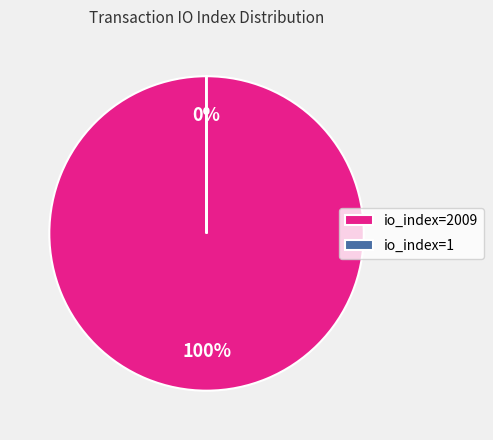

What percentage is the io_index=2009 slice, to the nearest percent?

100%